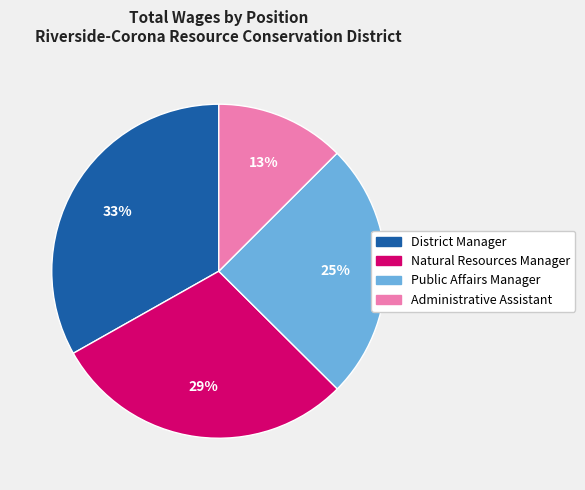

What percentage is the Public Affairs Manager slice, to the nearest percent?

25%